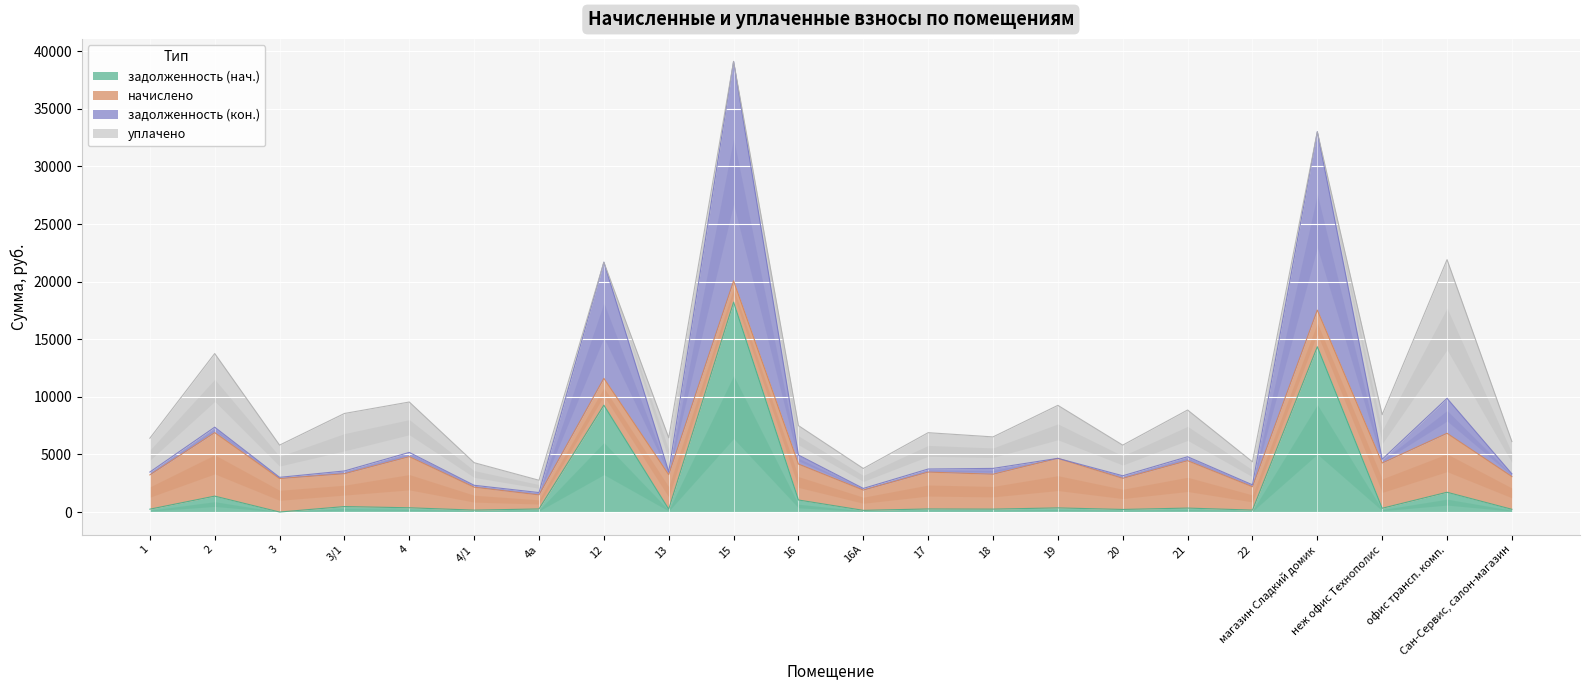

What is the label of the 21st point from the left?

офис трансп. комп.